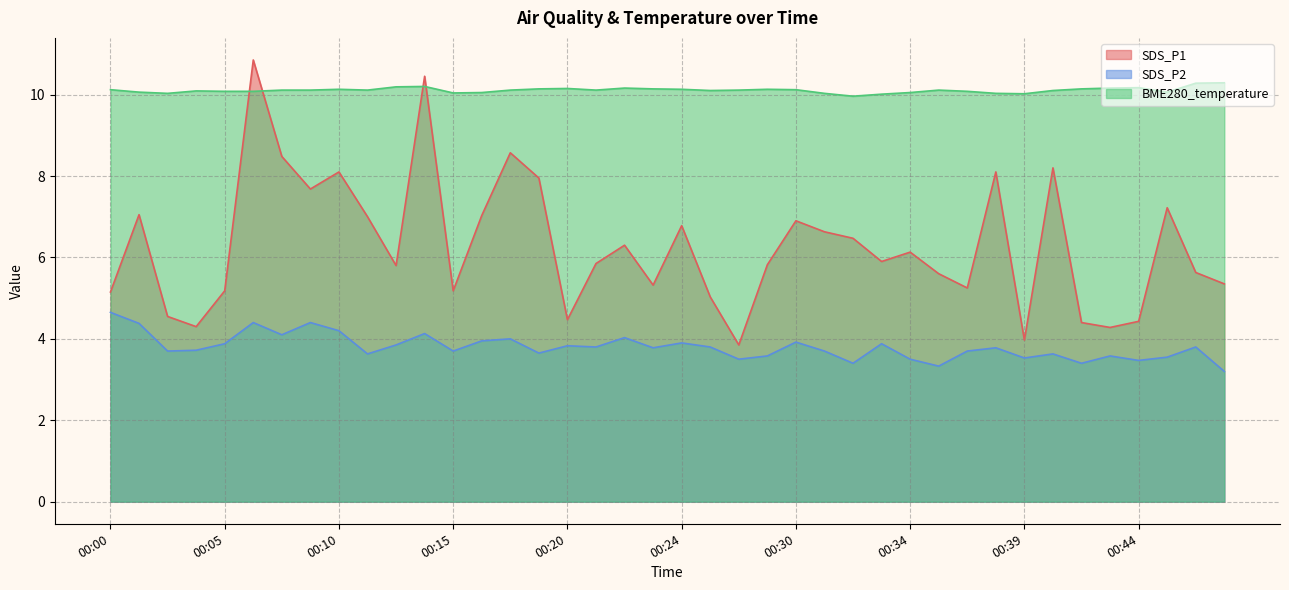

What is the sum of the BME280_temperature values at 00:36 and 00:30?

20.2